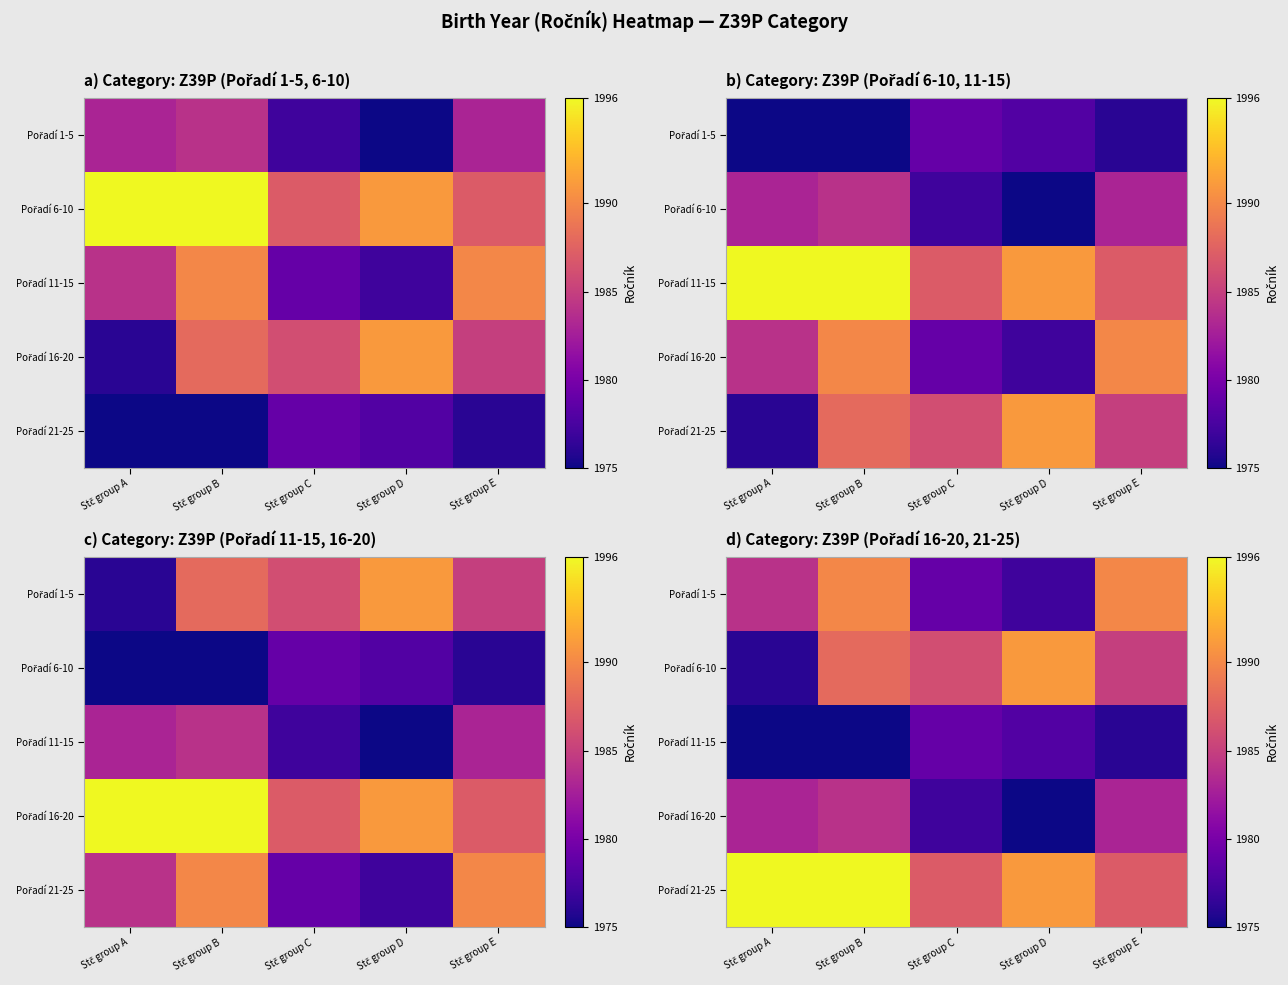

Between Stč group E and Stč group D, which is larger?

Stč group E